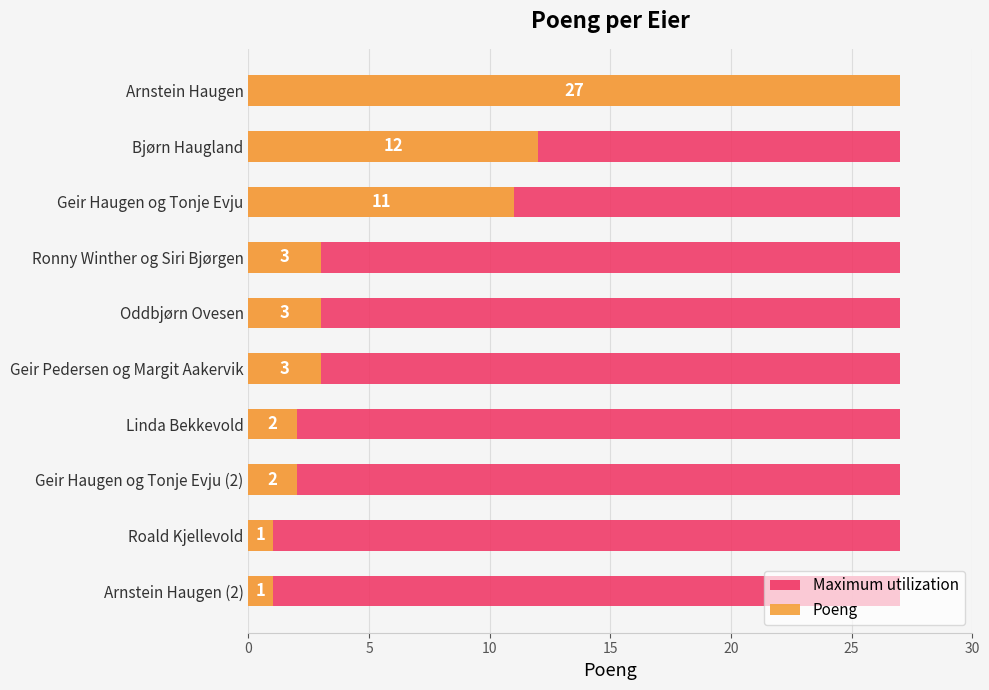

Are the bars horizontal?

Yes